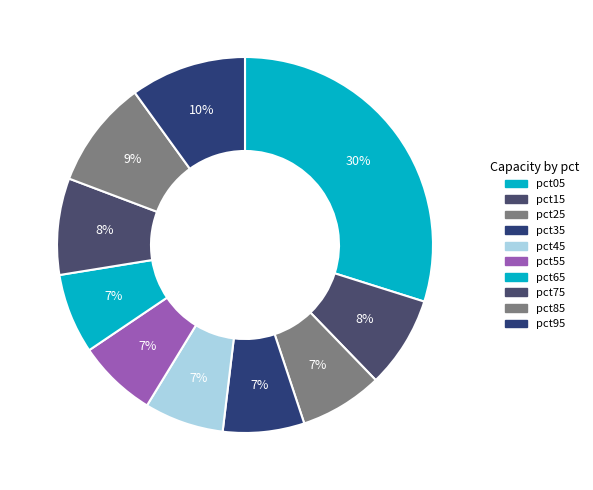

True or false: pct05 accounts for 36% of the total.

False